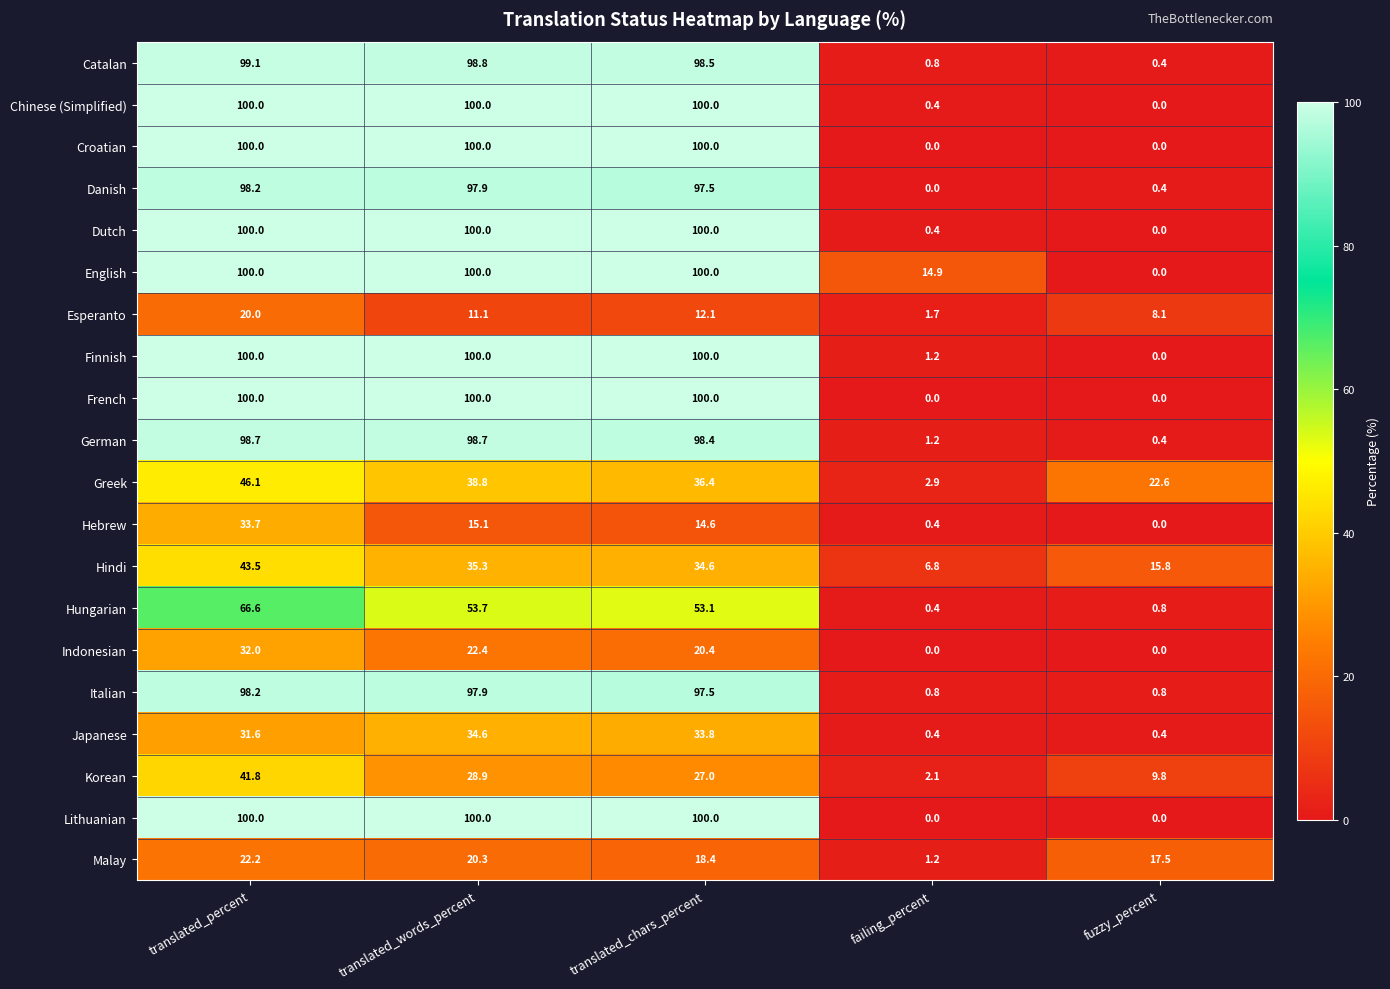

True or false: Malay has a value of 20.3 at translated_words_percent.

True